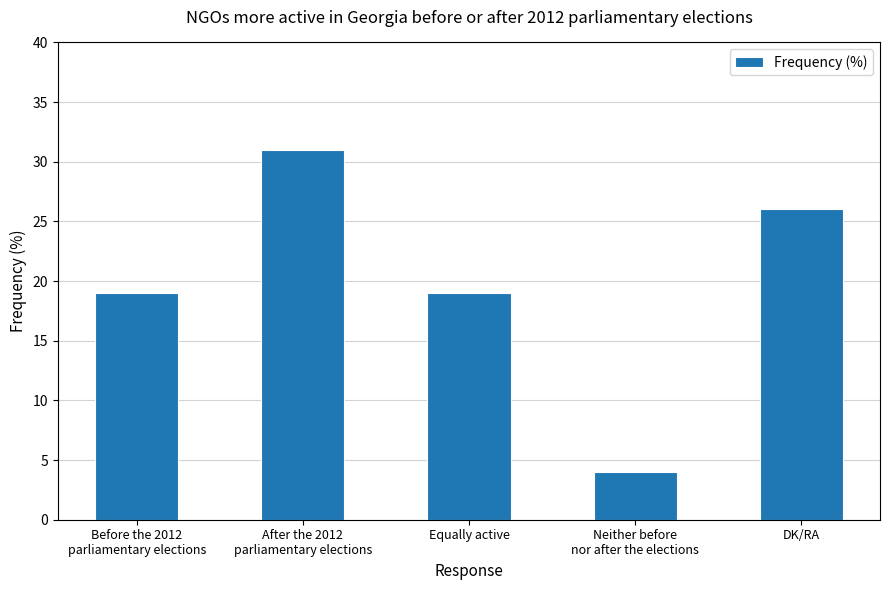

Reading right to left, list all the values displayed in this chart.

DK/RA=26	Neither before
nor after the elections=4	Equally active=19	After the 2012
parliamentary elections=31	Before the 2012
parliamentary elections=19